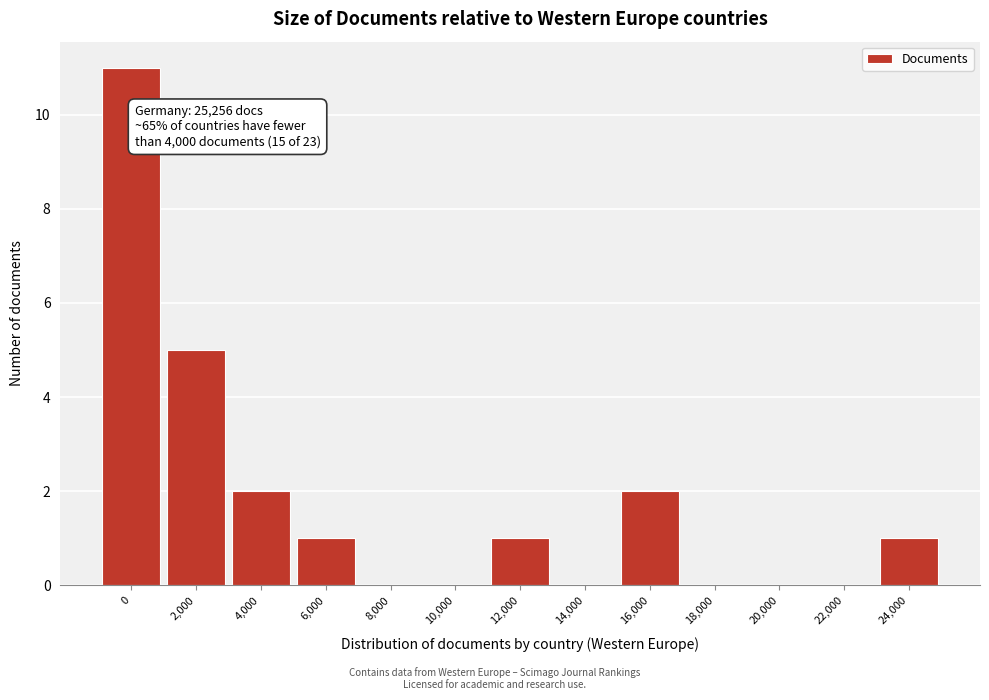

Reading left to right, what are all the values shown in this chart?

0=11	2,000=5	4,000=2	6,000=1	8,000=0	10,000=0	12,000=1	14,000=0	16,000=2	18,000=0	20,000=0	22,000=0	24,000=1